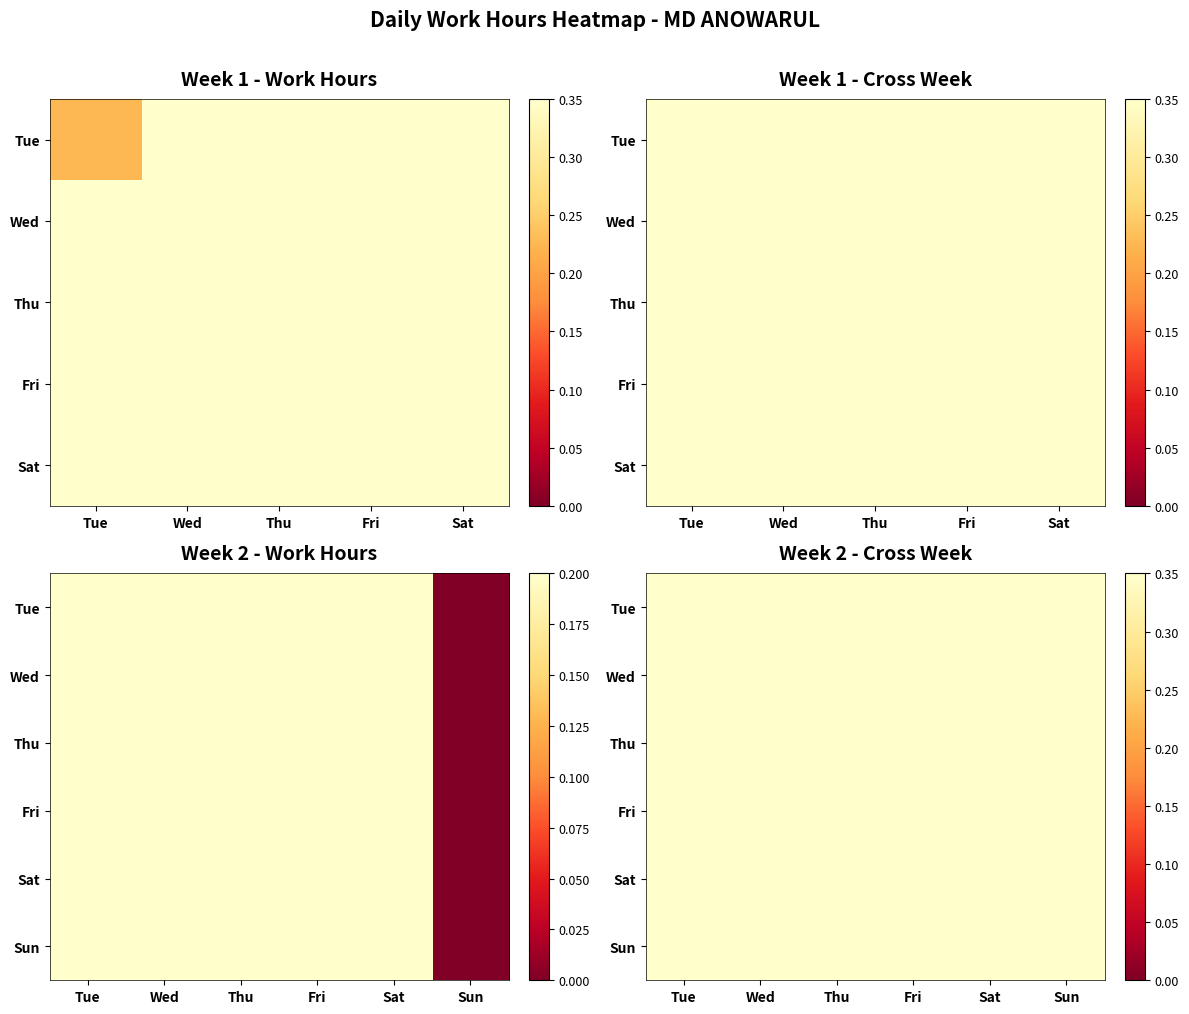

What is the difference between the maximum and minimum values in the Sun series?

0.2